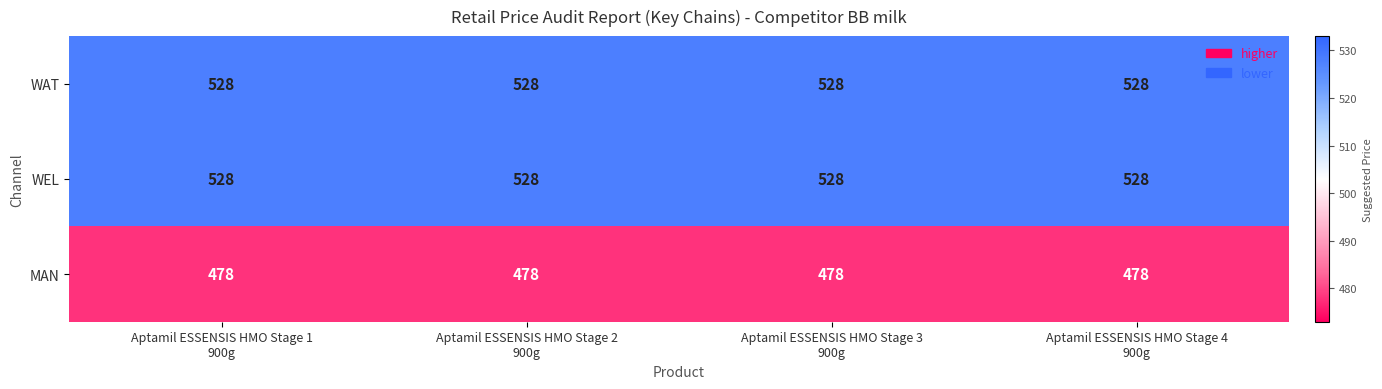

What is the sum of all MAN values?

1912